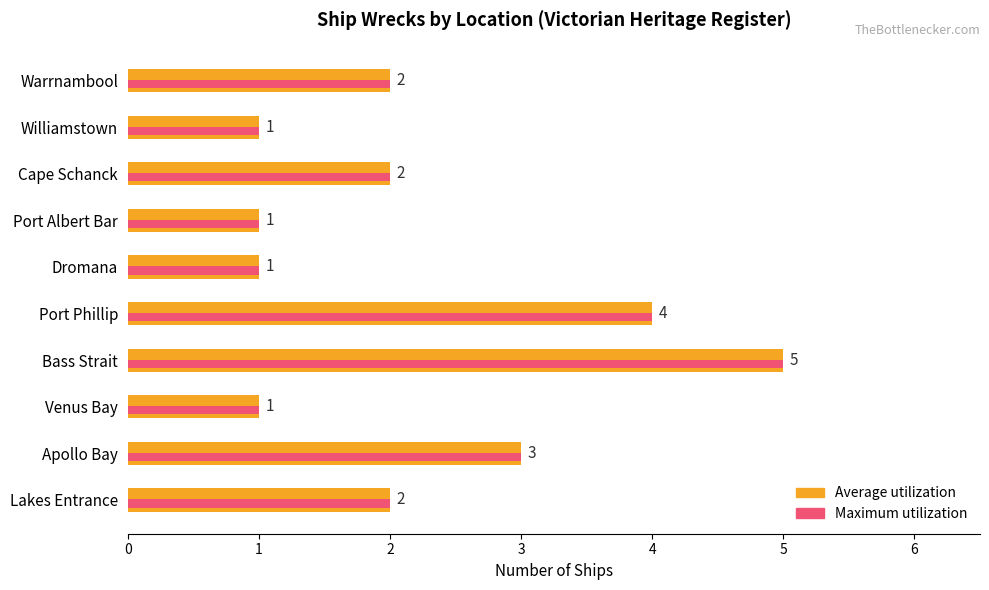

What is the total value across all series at Bass Strait?

10